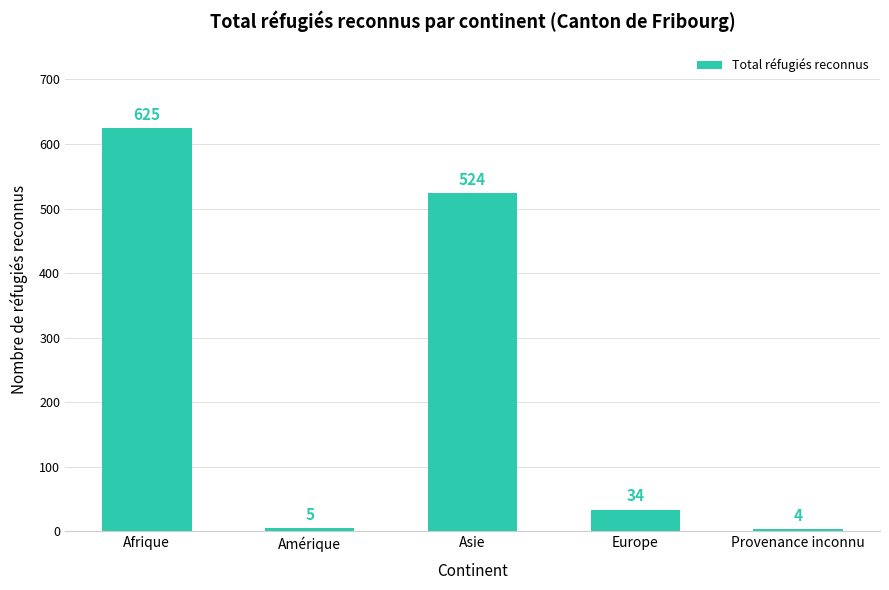

Reading left to right, what are all the values shown in this chart?

Afrique=625	Amérique=5	Asie=524	Europe=34	Provenance inconnu=4